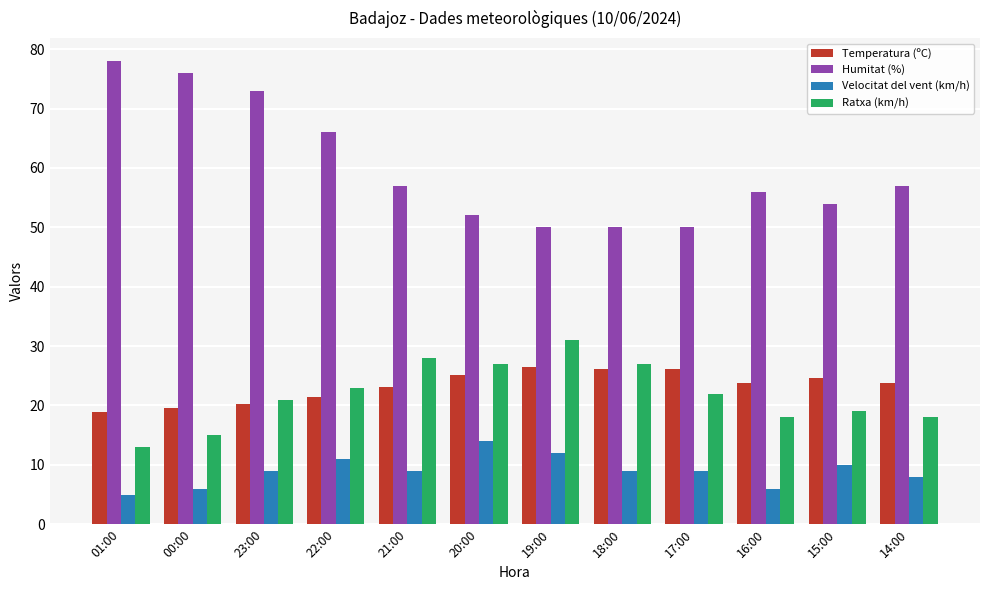

What is the maximum value for Ratxa (km/h)?

31.0